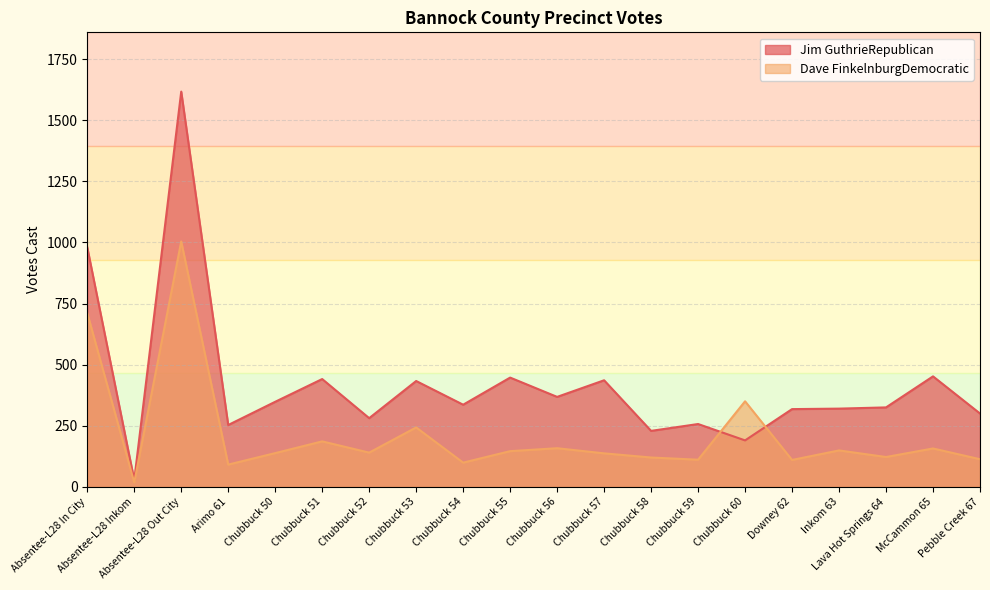

True or false: Dave FinkelnburgDemocratic and Jim GuthrieRepublican intersect in this chart.

True